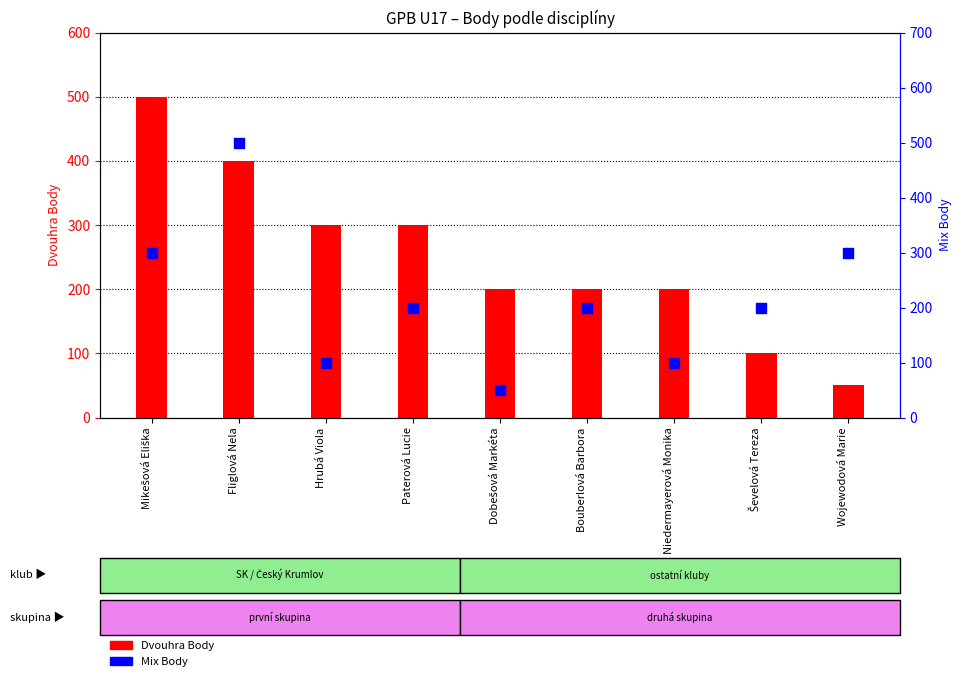

Which series reaches the minimum Y coordinate?

Dvouhra Body